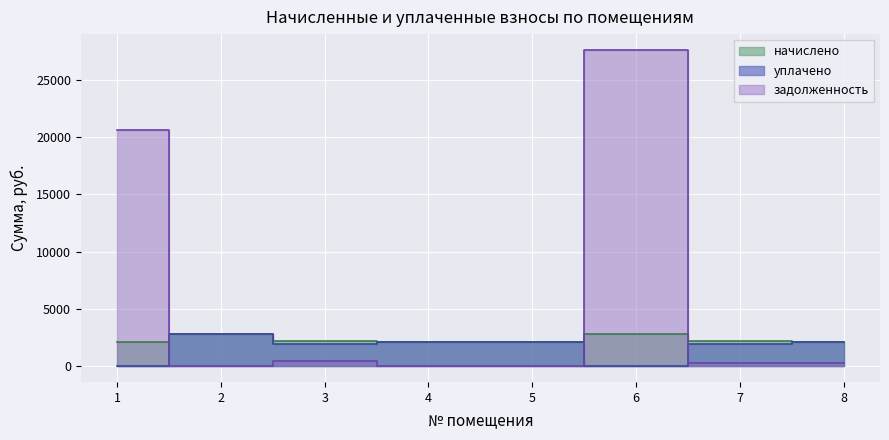

How many lines are shown in the chart?

3